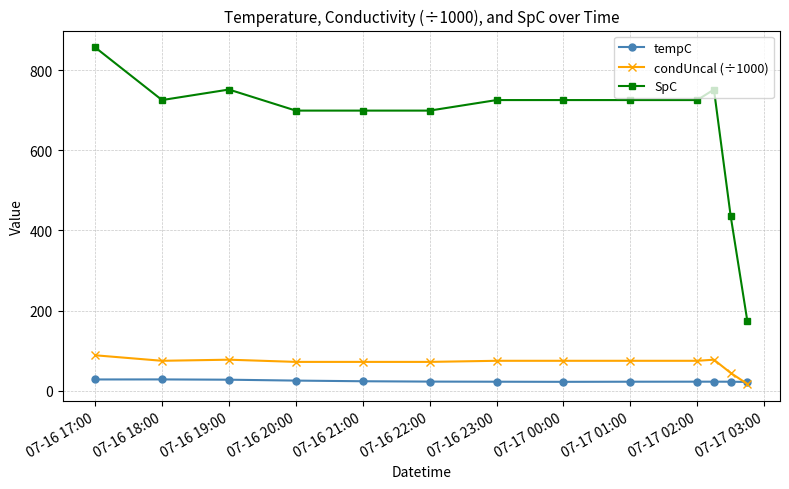

True or false: tempC and SpC cross at least once.

False